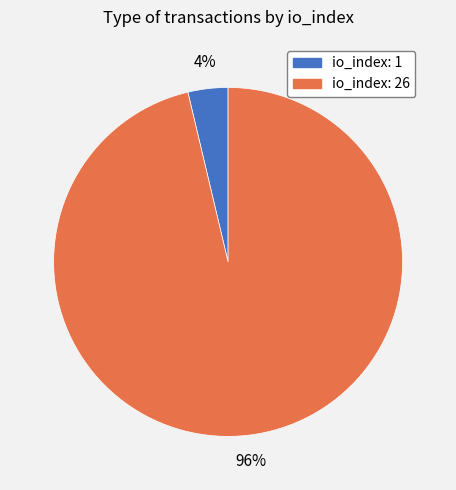

To the nearest percent, what is the average slice percentage?

50%